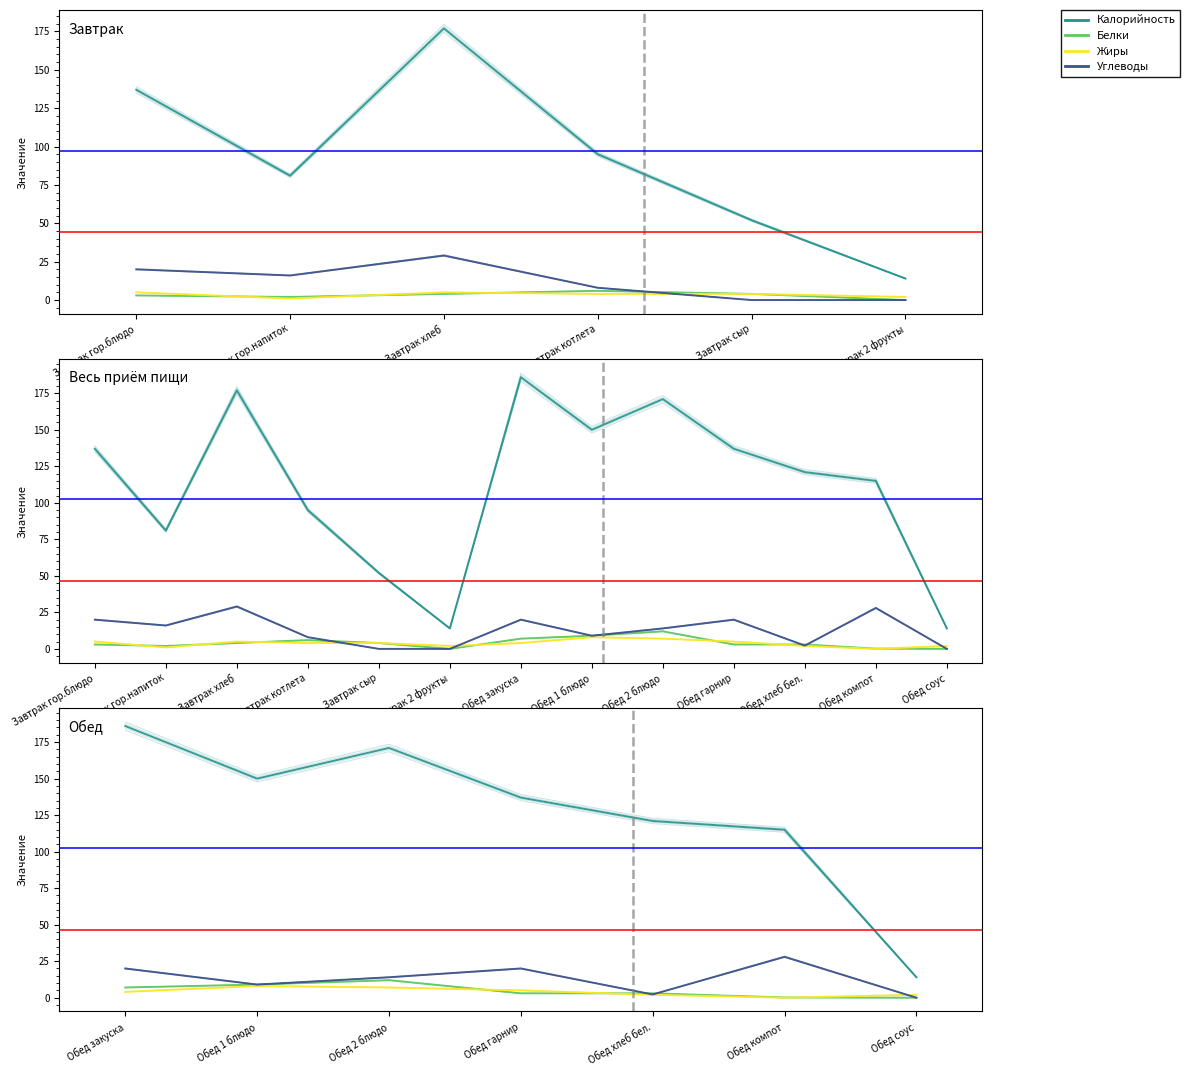

Which series changed the most between Обед 1 блюдо and Обед хлеб бел.?

Калорийность